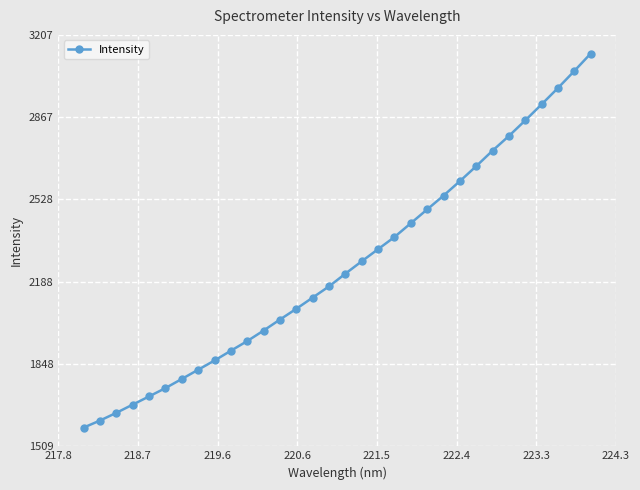

What is the smallest value displayed?

1585.9